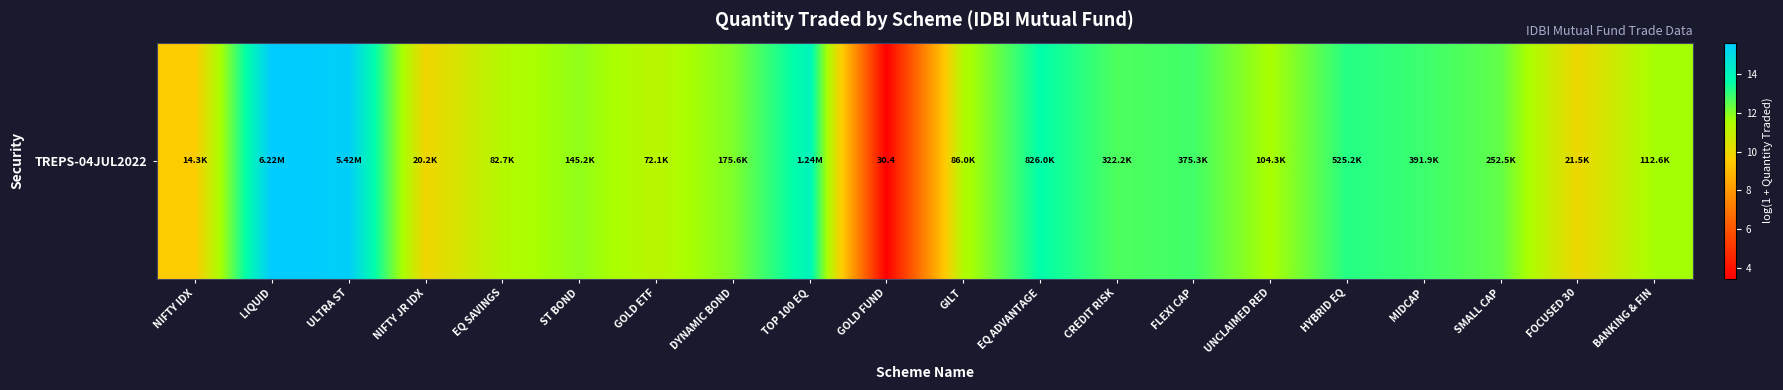

Is it true that the value at GOLD ETF is 11.2?

True